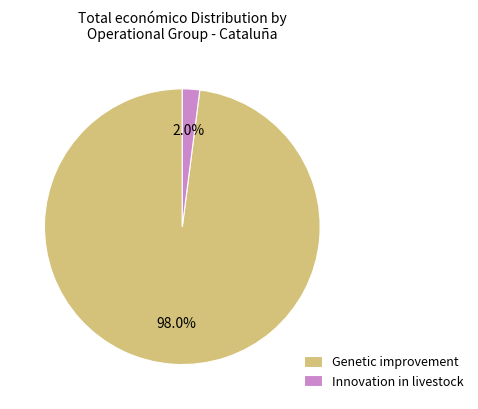

How much of the chart is everything except Innovation in livestock?

98.0%